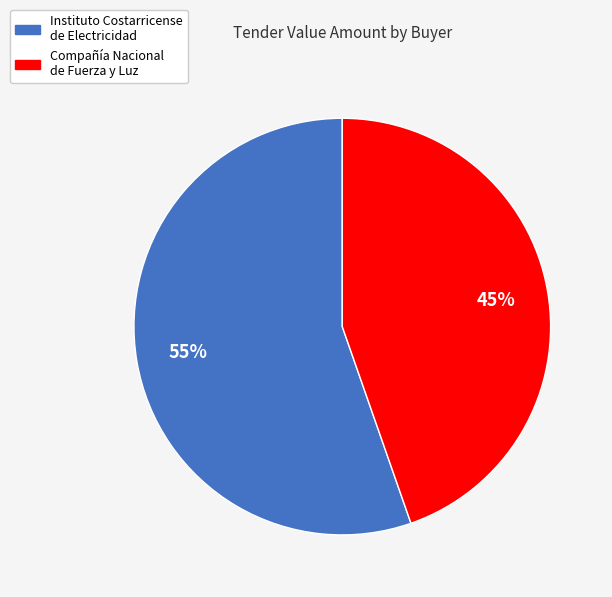

Does any single category account for the majority?

Yes